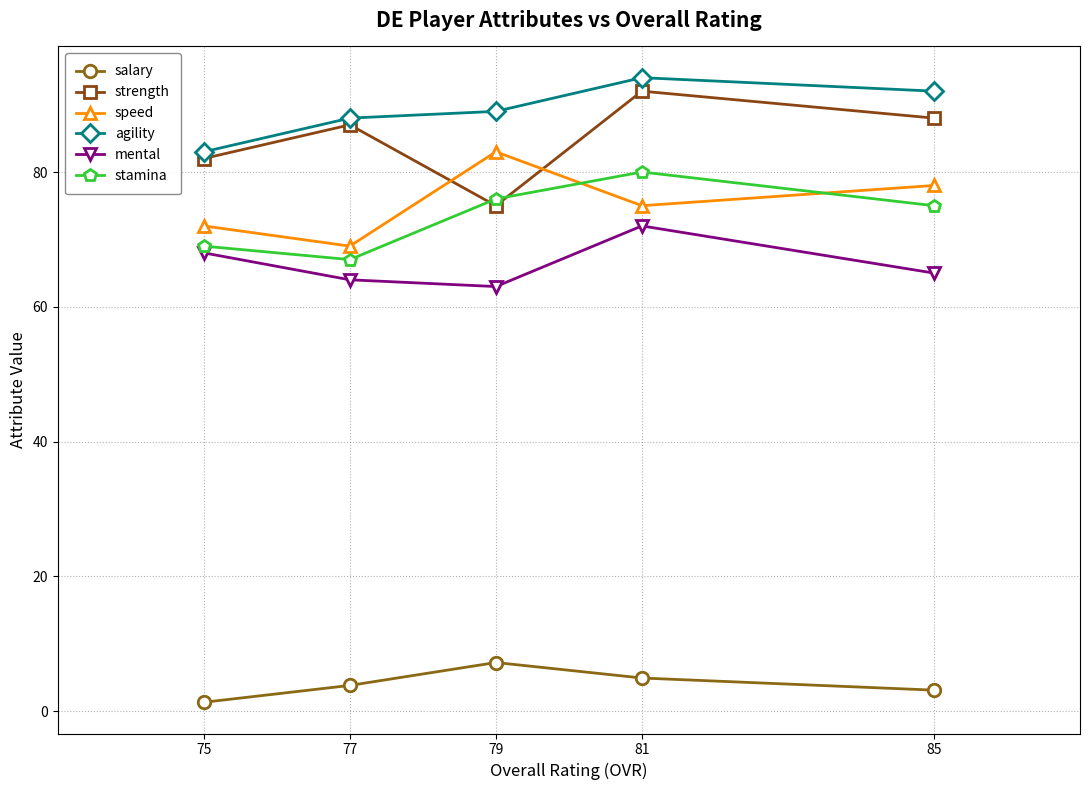

The value of strength at 77 is 87.0. True or false?

True